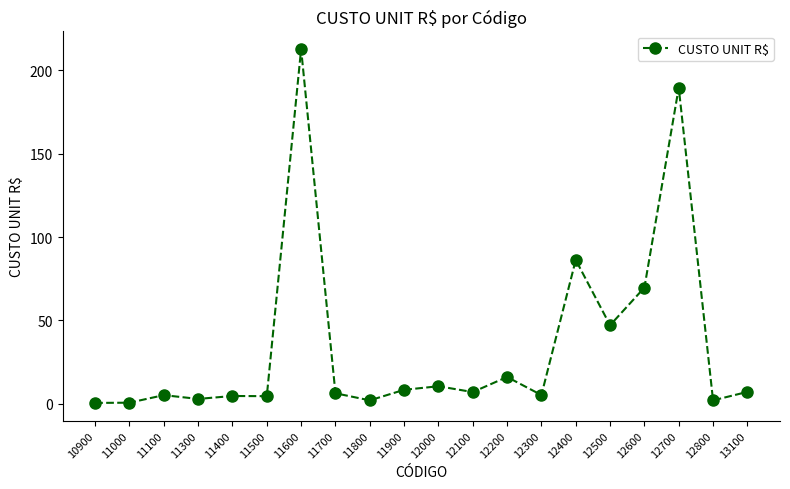

What is the average value?

34.5